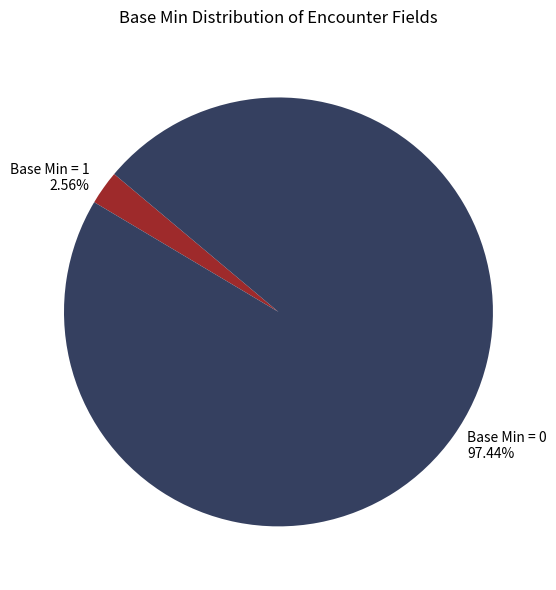

Does Base Min = 0 97.44% account for over 50% of the chart?

Yes